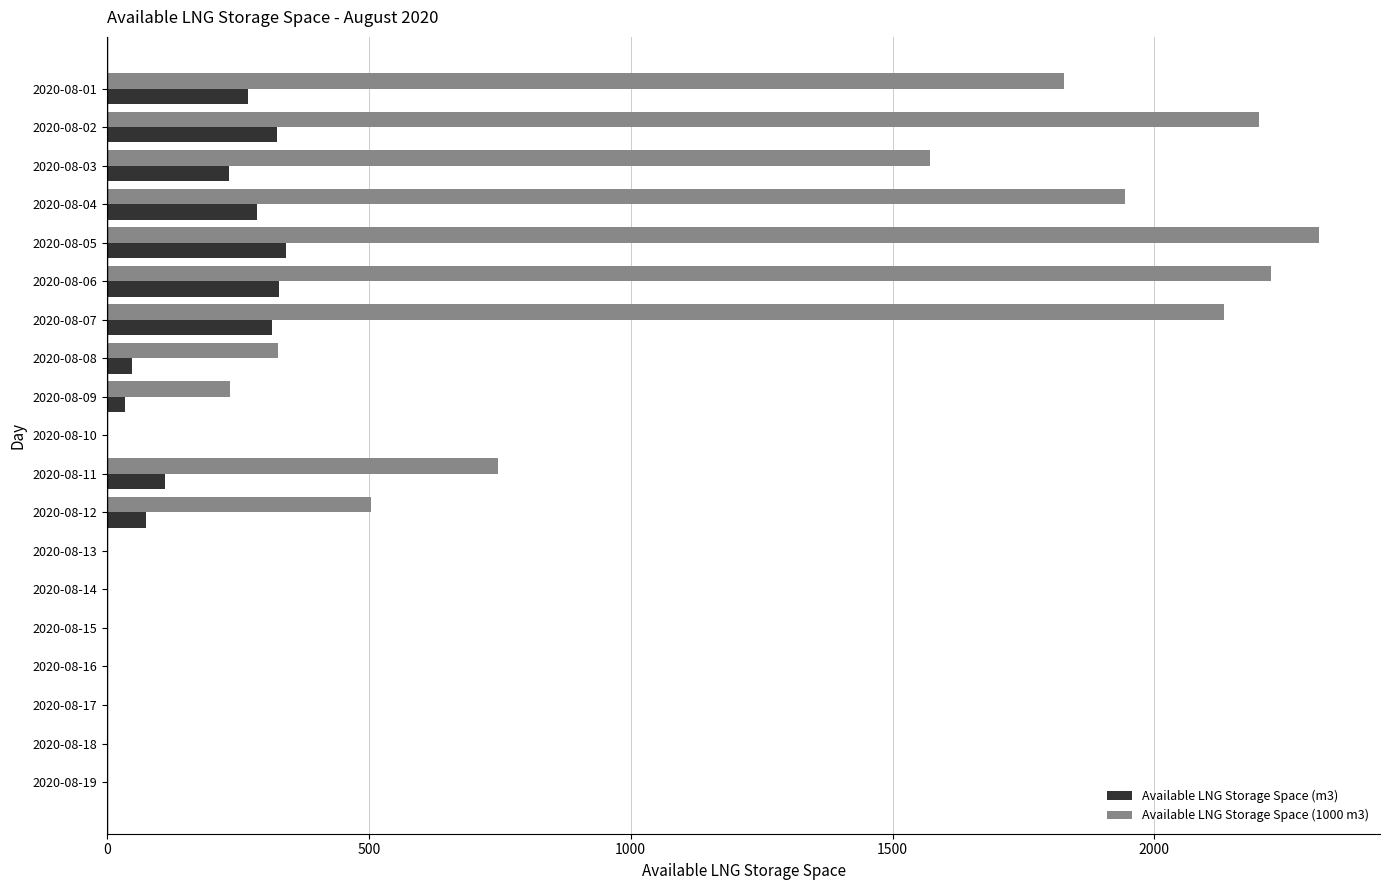

What are all the series names shown in the legend?

Available LNG Storage Space (m3), Available LNG Storage Space (1000 m3)